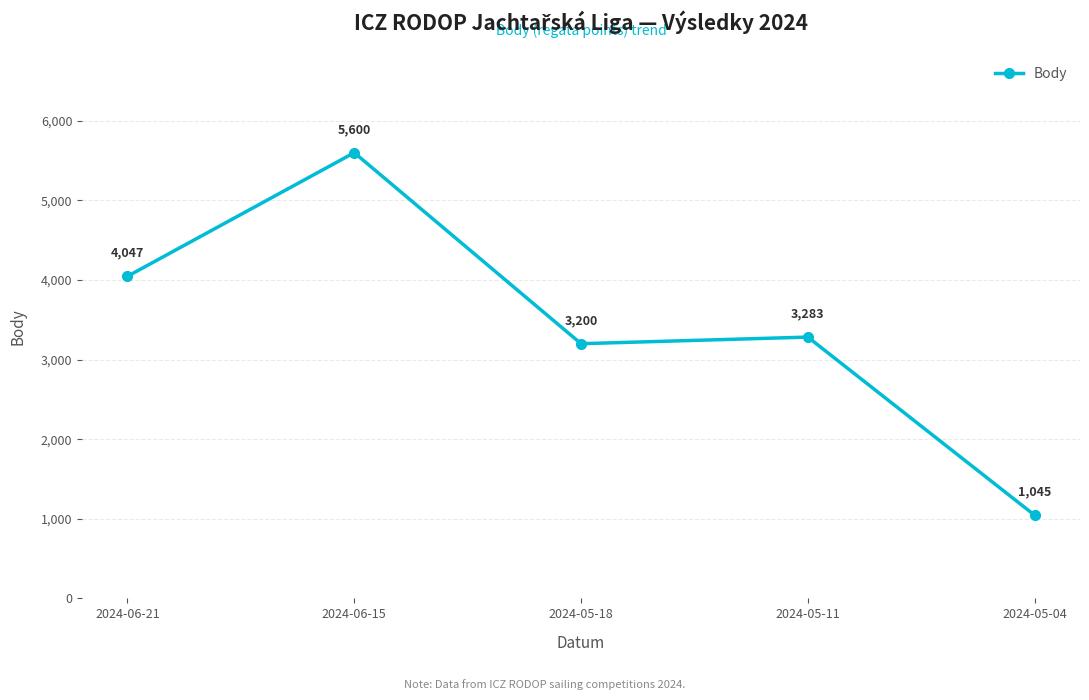

Read the value at 2024-06-21, to the nearest 10.

4050